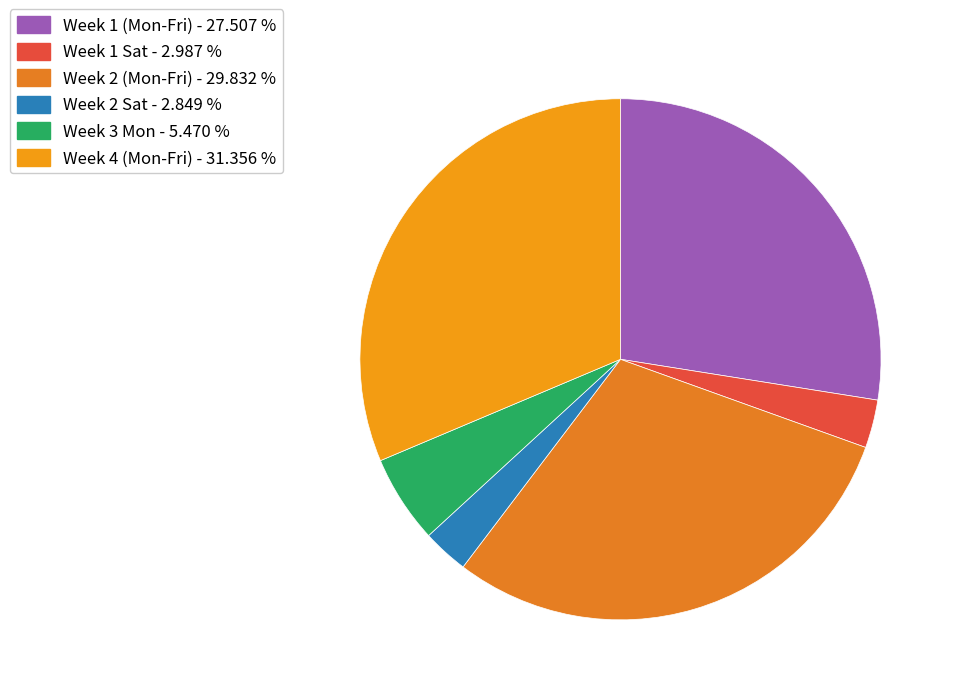

Is there a majority slice in this chart?

No